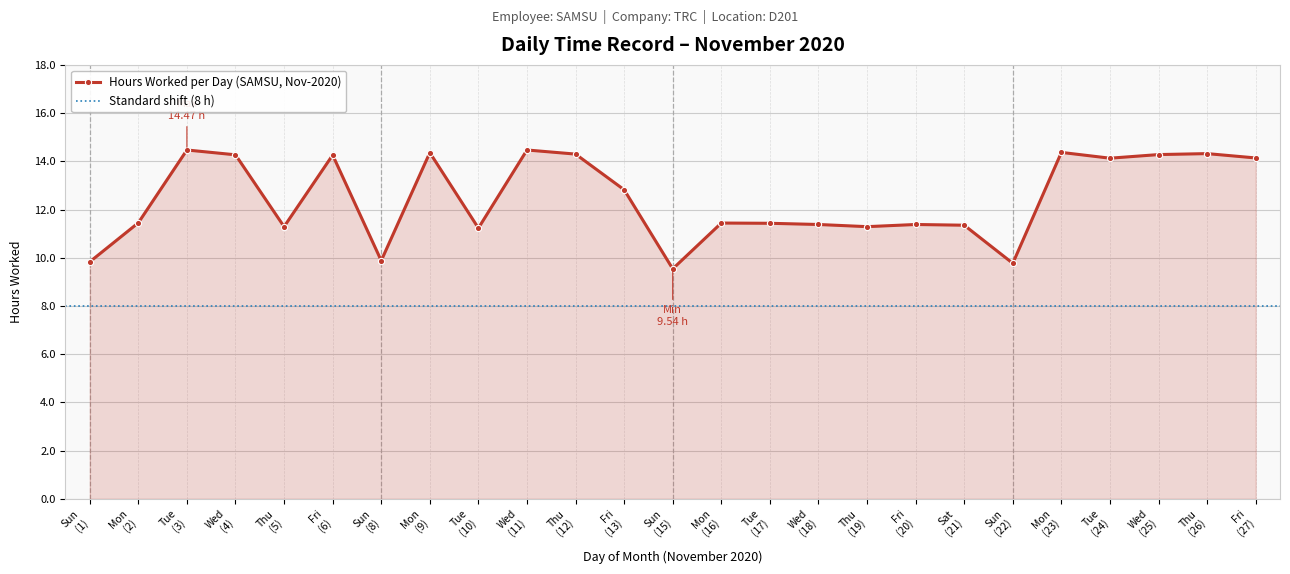

What is the value of the Hours Worked per Day (SAMSU, Nov-2020) point at the 18th from the left?

11.4